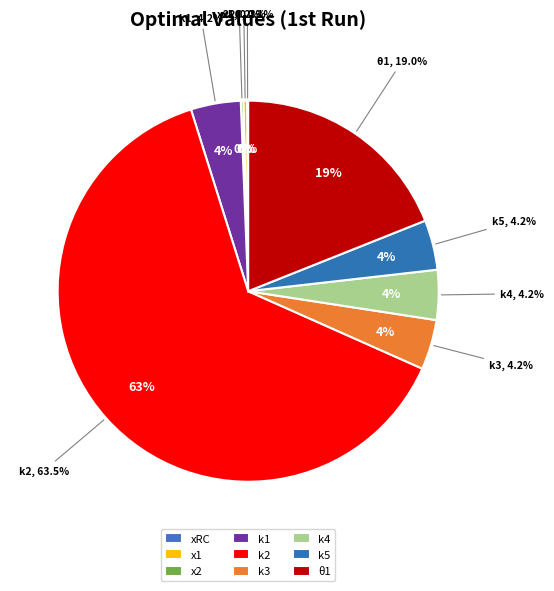

What is the largest slice in the pie chart?

k2